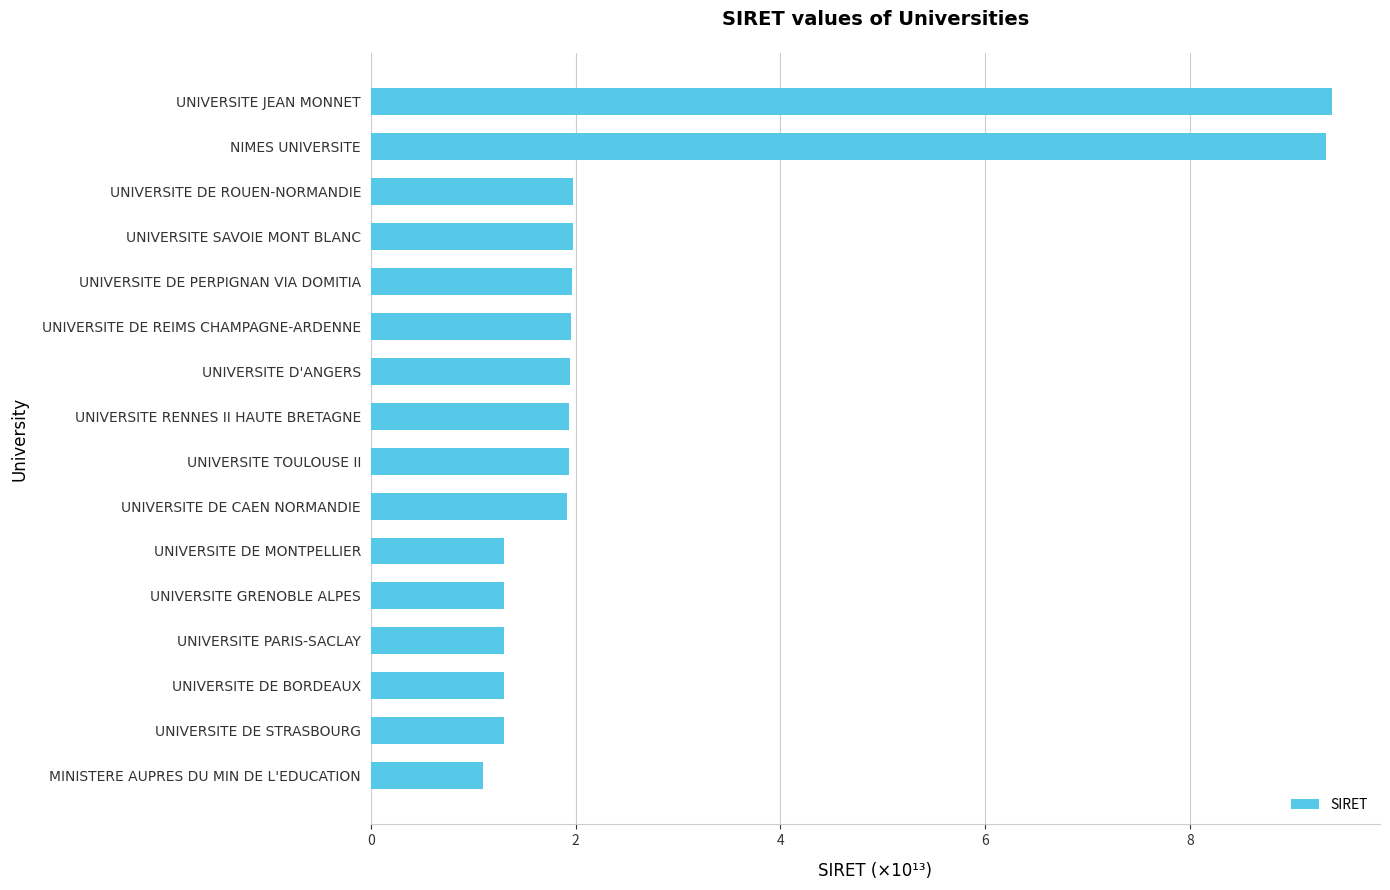

Are the bars horizontal?

Yes